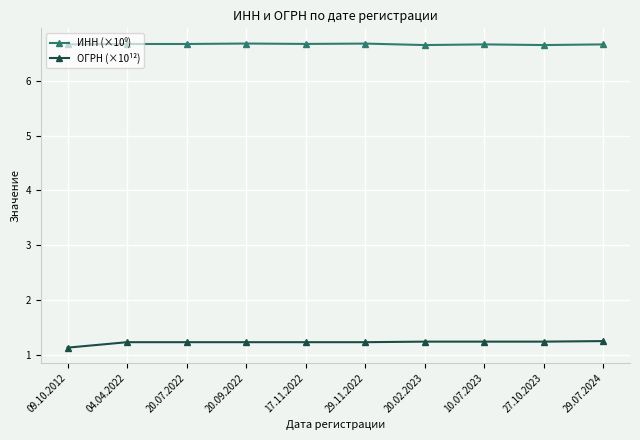

What is the greatest value displayed?

6.7